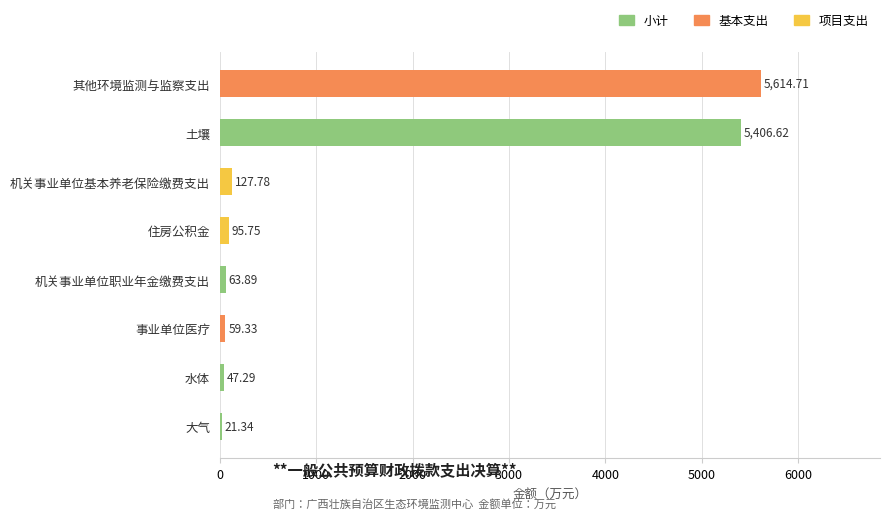

What is the average value?

1429.6